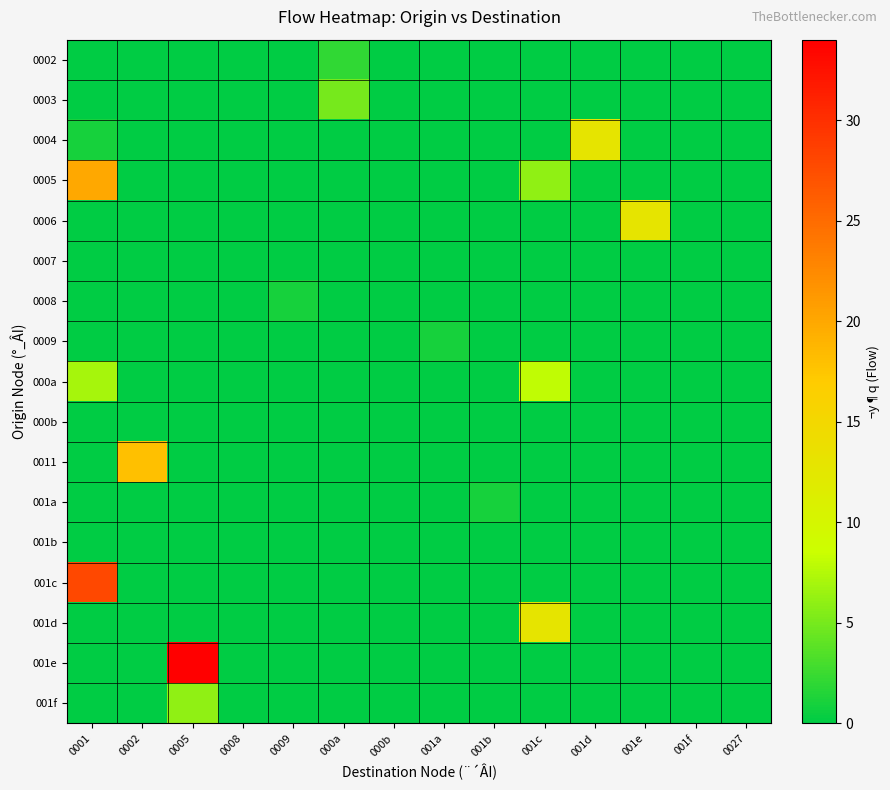

At 001b, list the series in order from largest to smallest.

001a, 0002, 0003, 0004, 0005, 0006, 0007, 0008, 0009, 000a, 000b, 0011, 001b, 001c, 001d, 001e, 001f